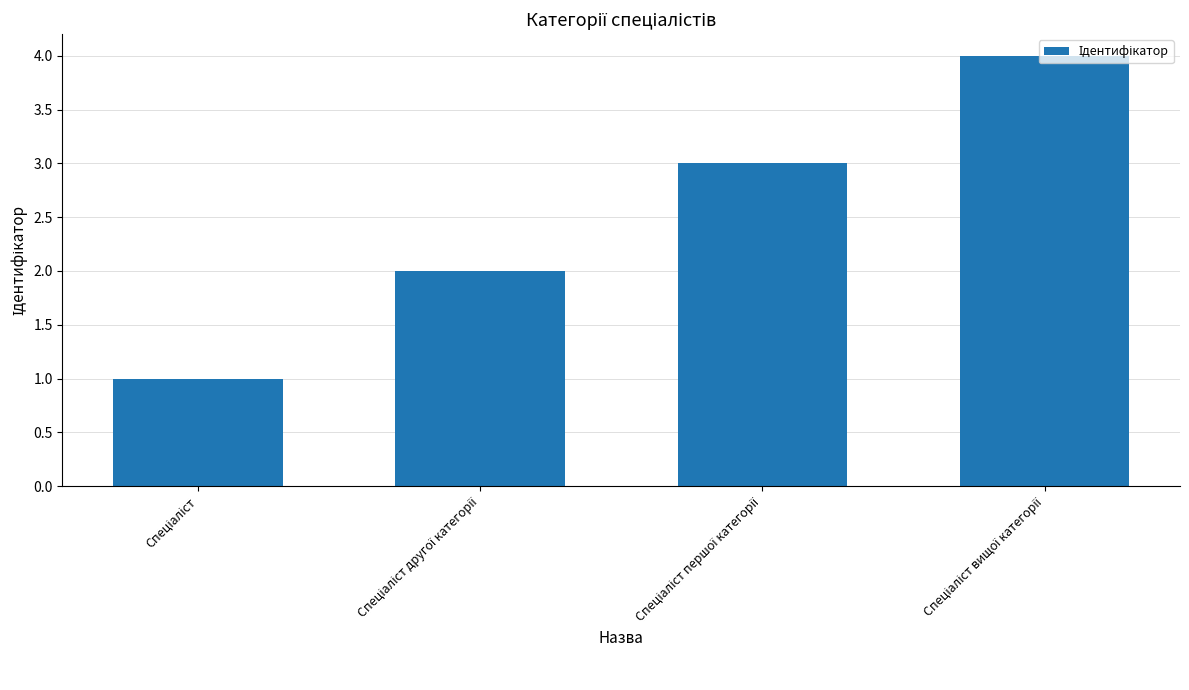

What is the difference between the maximum and minimum values?

3